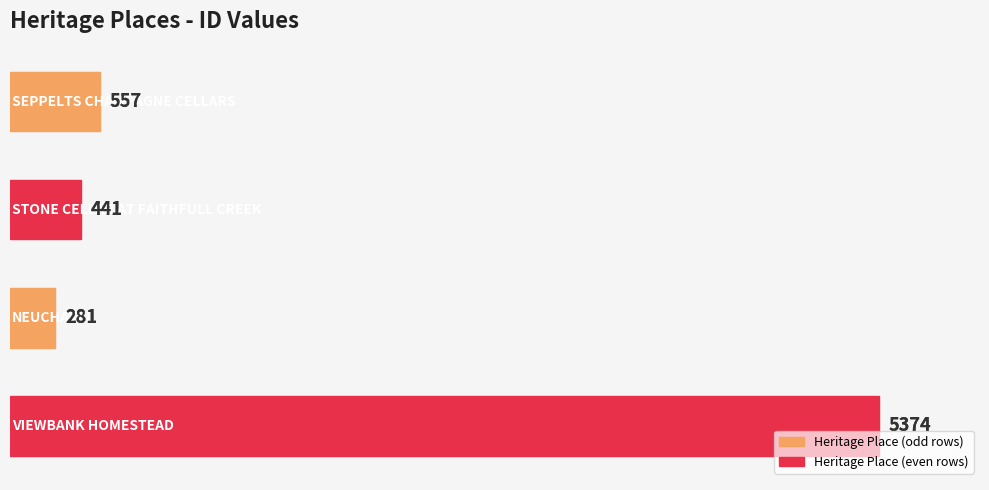

What is the maximum value shown in the chart?

5374